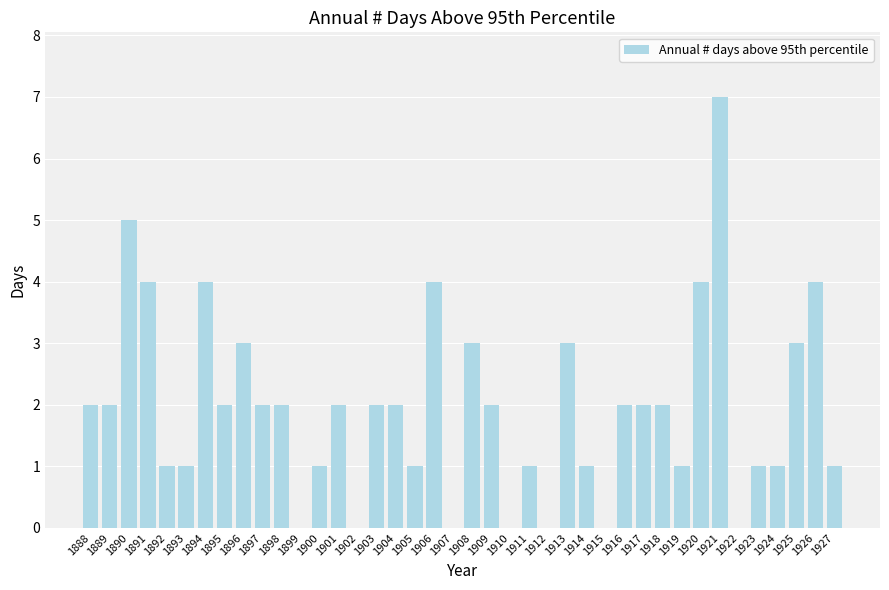

What is the sum of the values at 1910 and 1906?

4